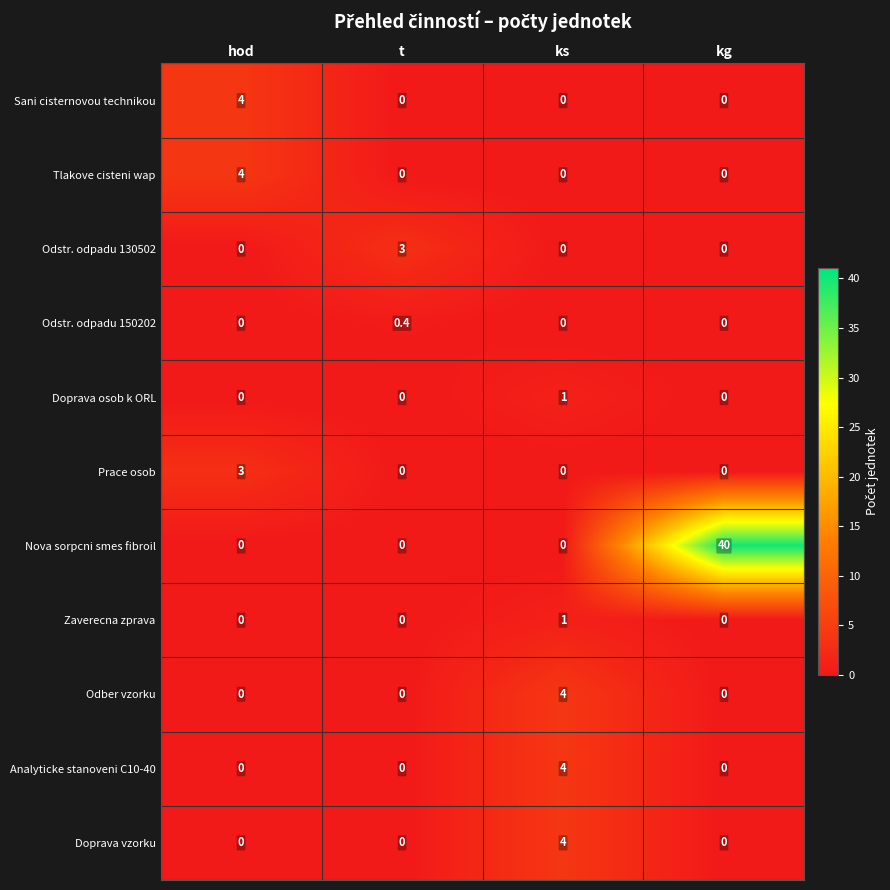

Count the Nova sorpcni smes fibroil values in the range 0 to 40.

4